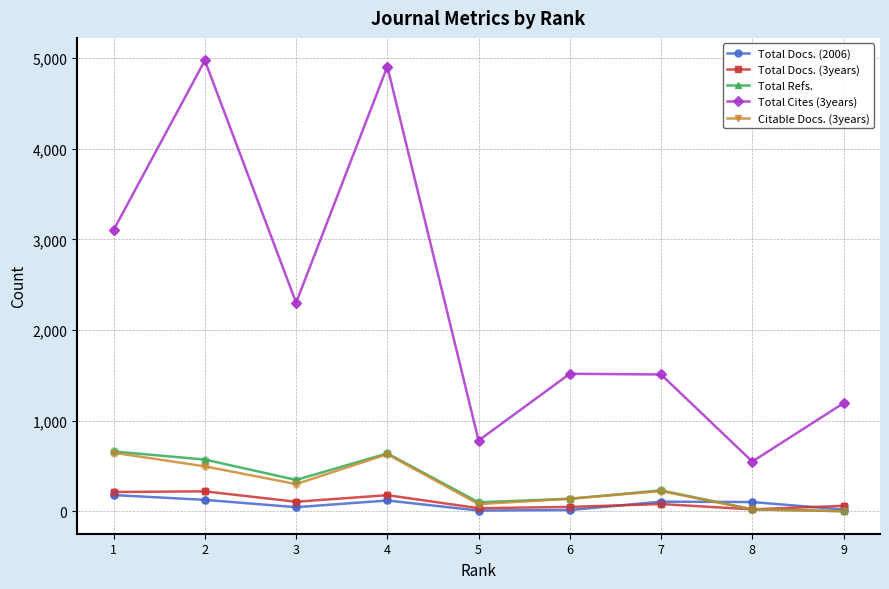

Which series has the largest range (max minus min)?

Total Cites (3years)